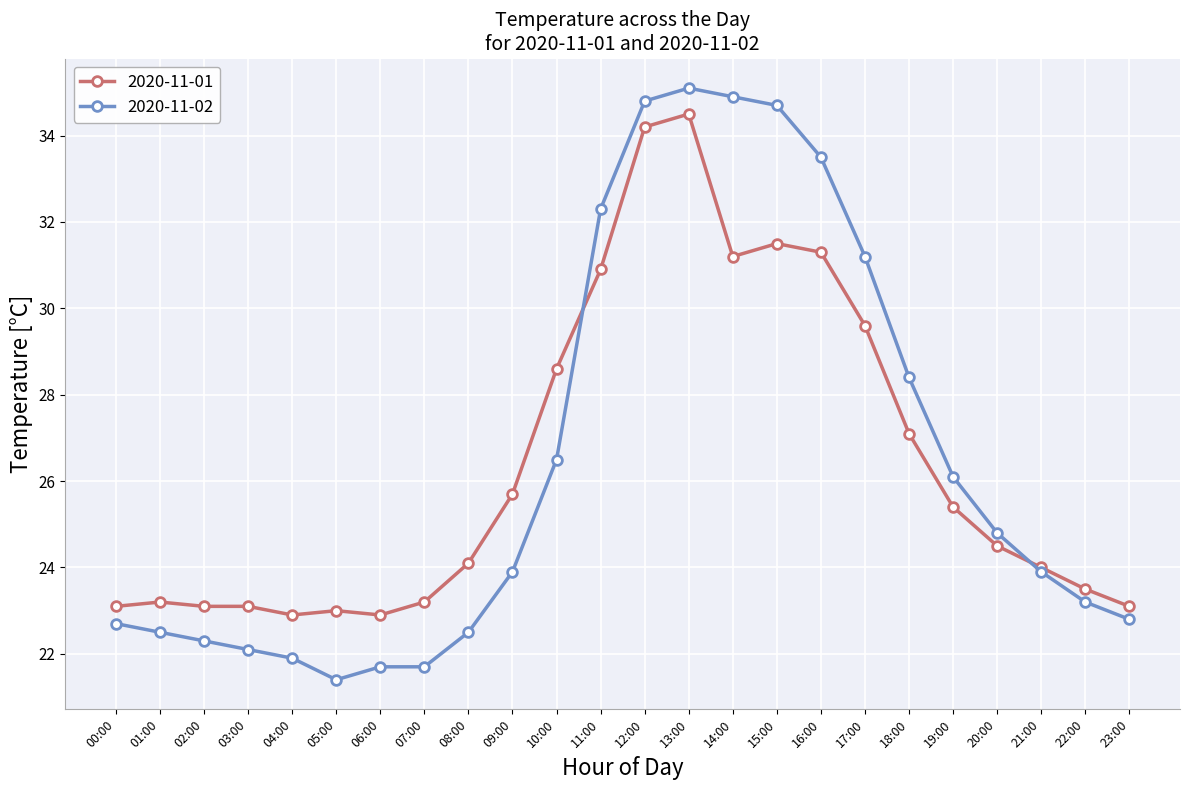

What position from the left is 20:00?

21